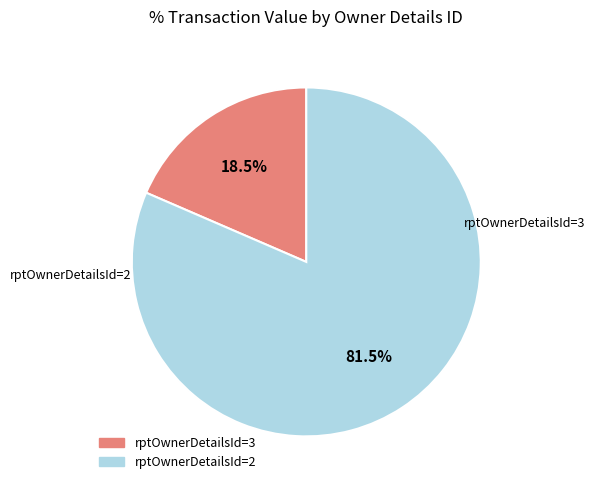

Does any single category account for the majority?

Yes